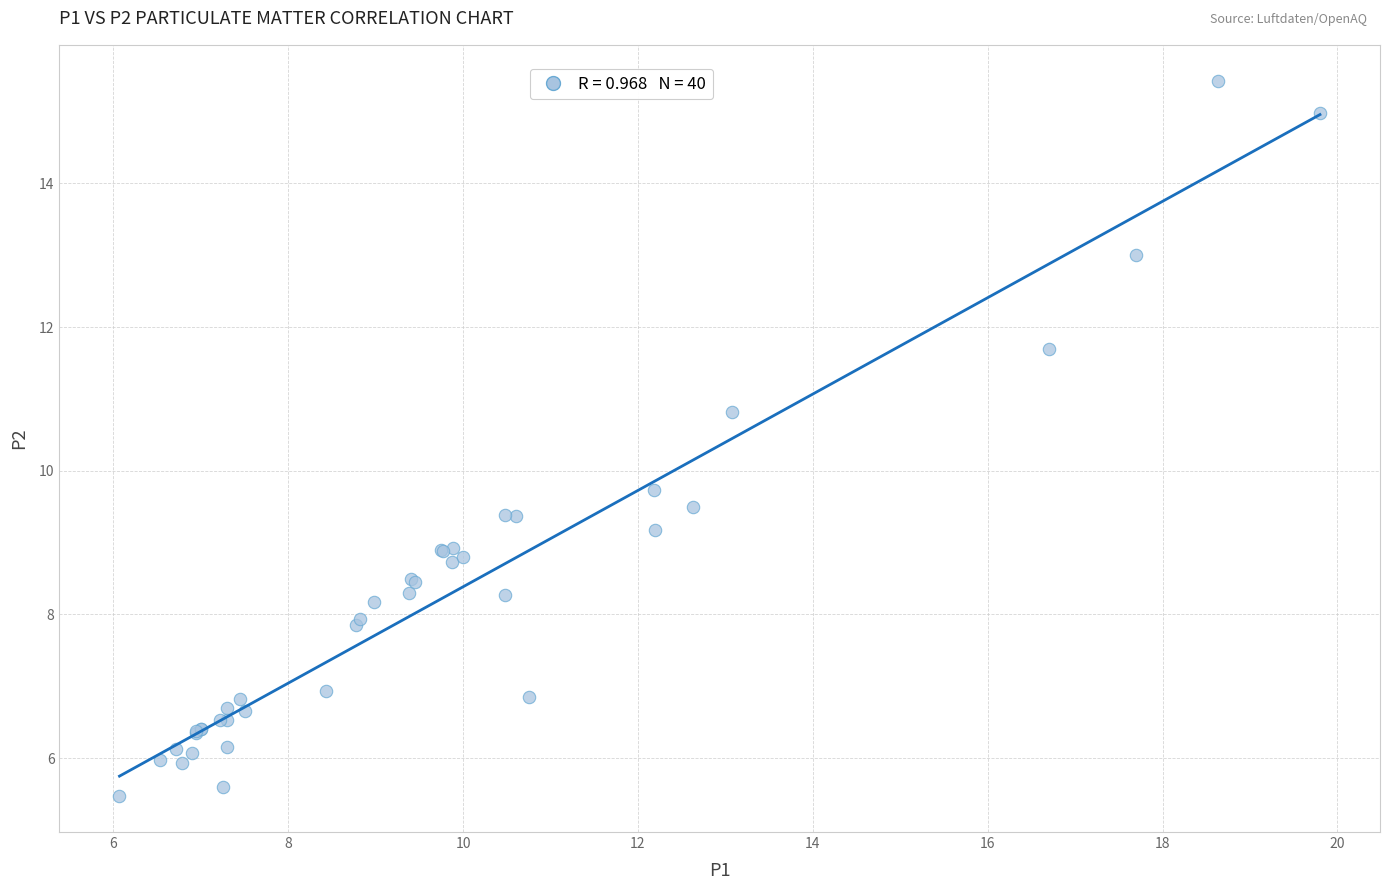

What Y value in the scatter plot is closest to 10?

9.7